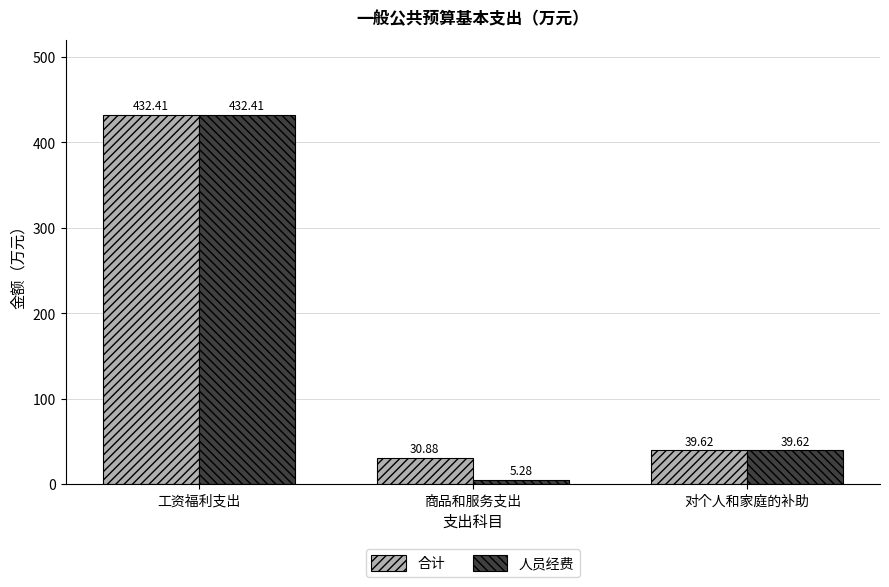

What is the value of the 合计 bar at the 1st from the left?

432.4